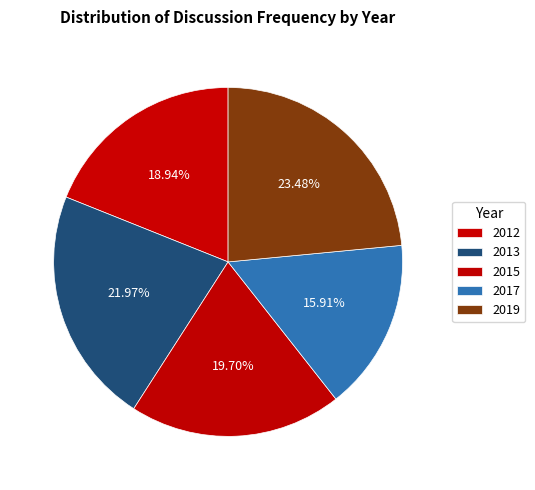

True or false: 2017 accounts for 16% of the total.

True